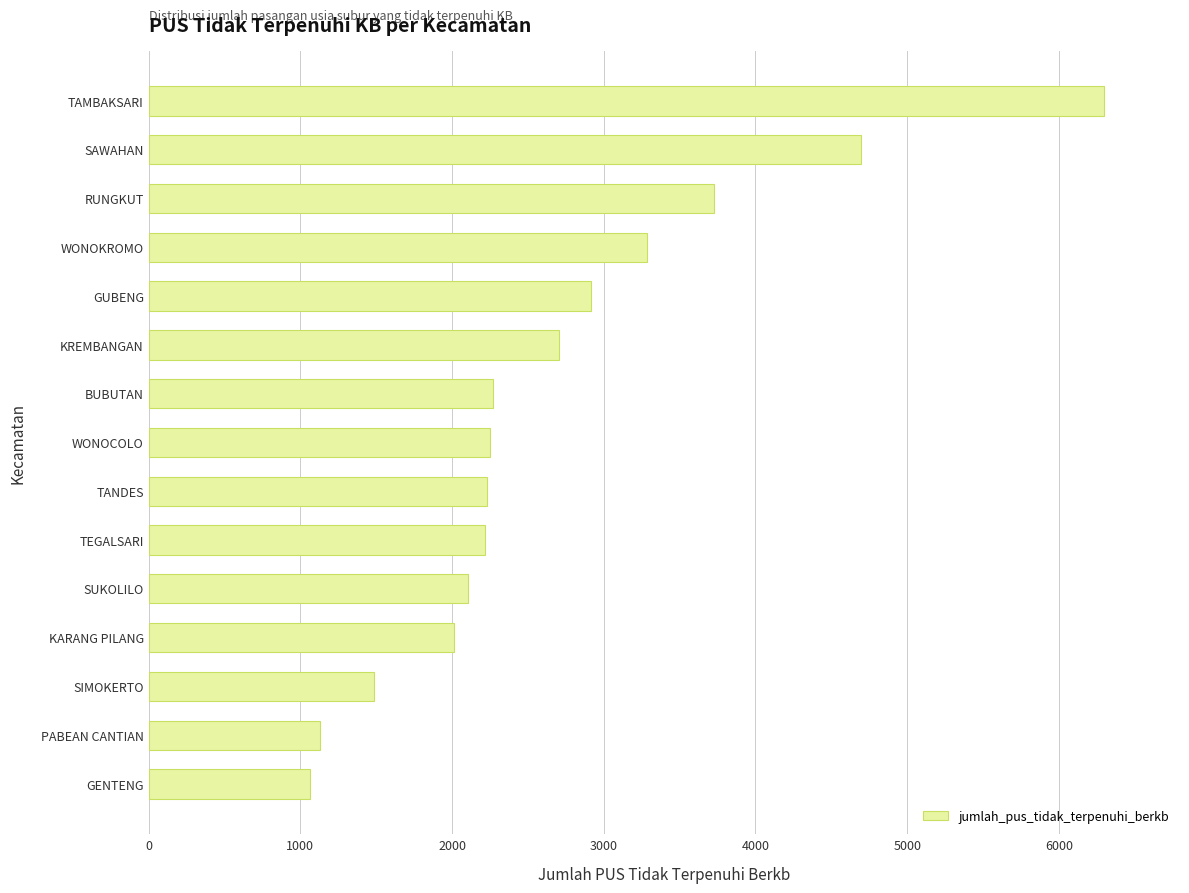

At which category does the chart reach its peak across all series?

TAMBAKSARI